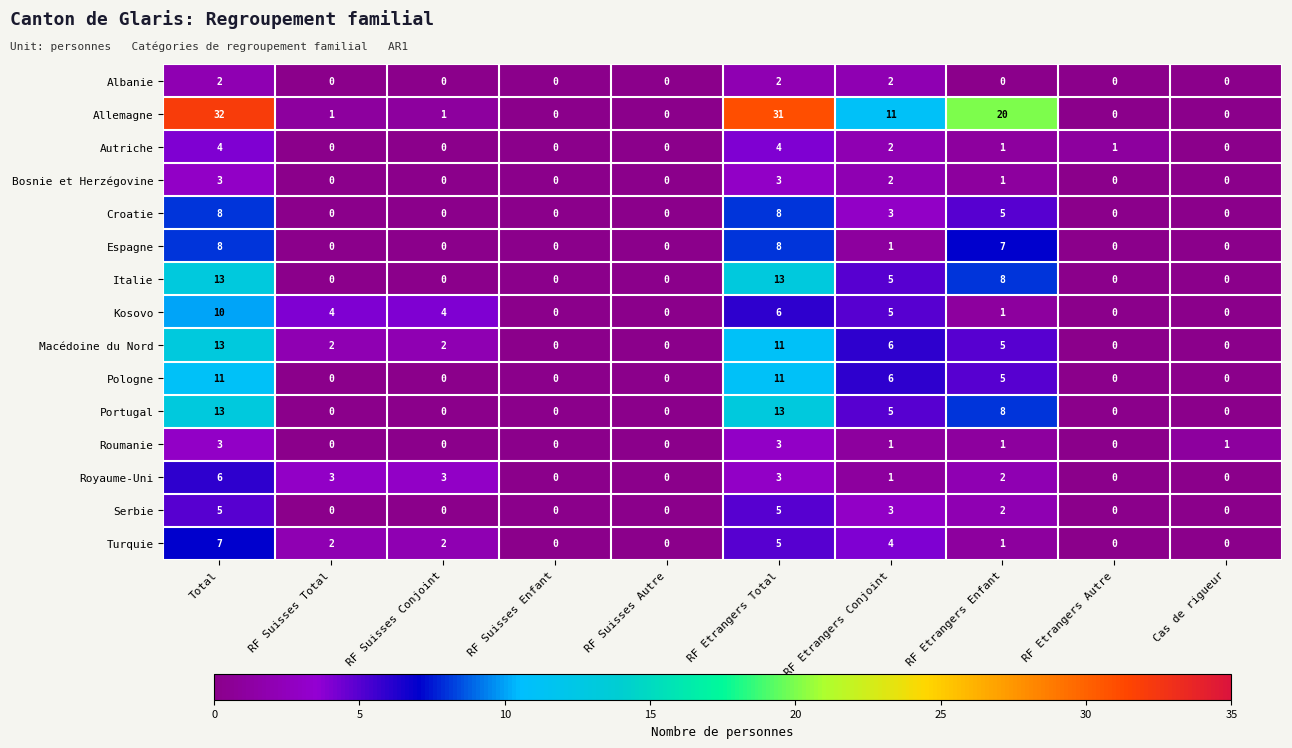

What is the sum of the Kosovo values at RF Suisses Enfant and RF Etrangers Conjoint?

5